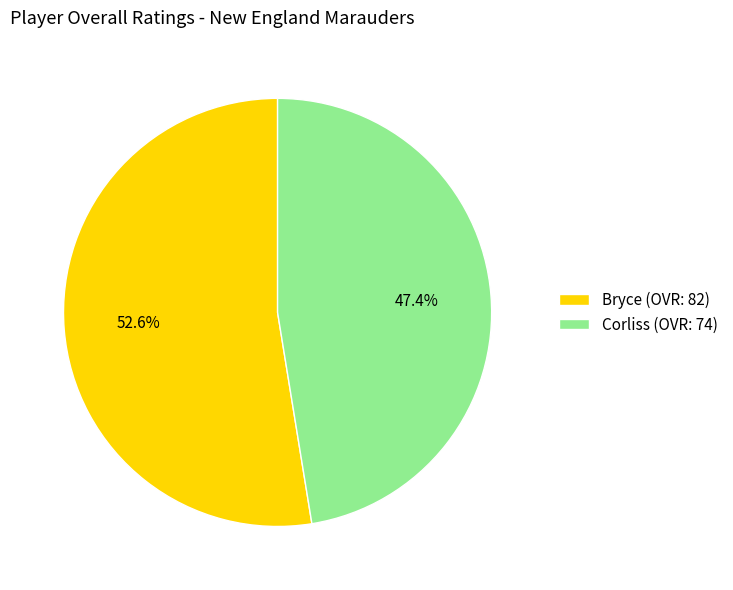

Between Corliss and Bryce, which is larger?

Bryce